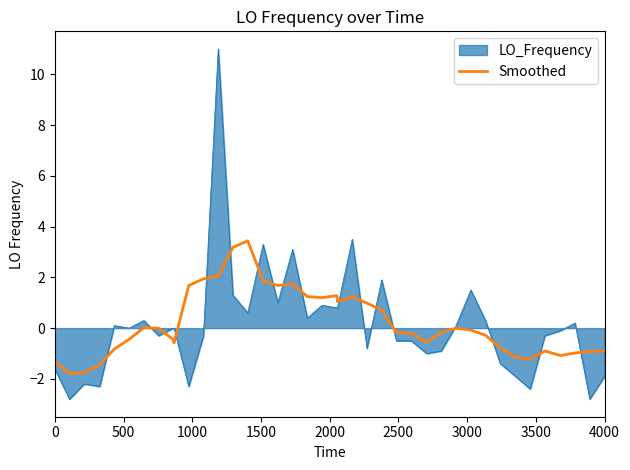

How many distinct data groups are displayed?

2